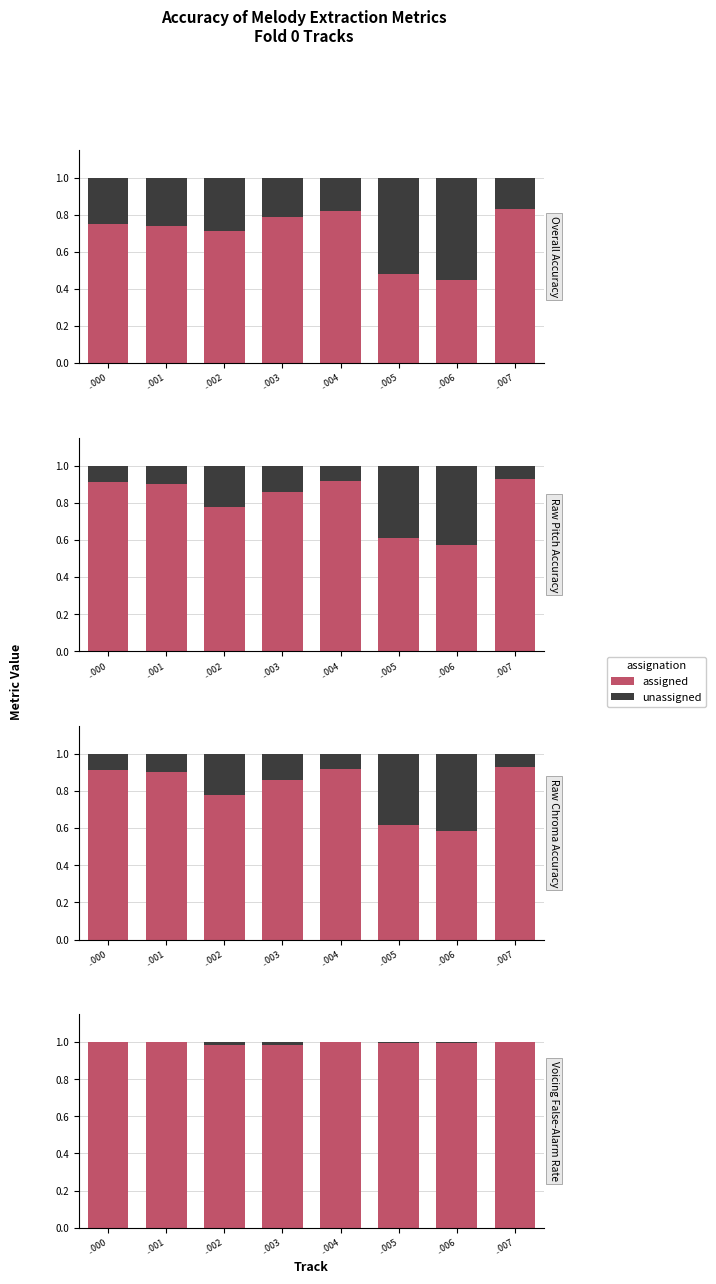

Count the number of categories in the chart.

8